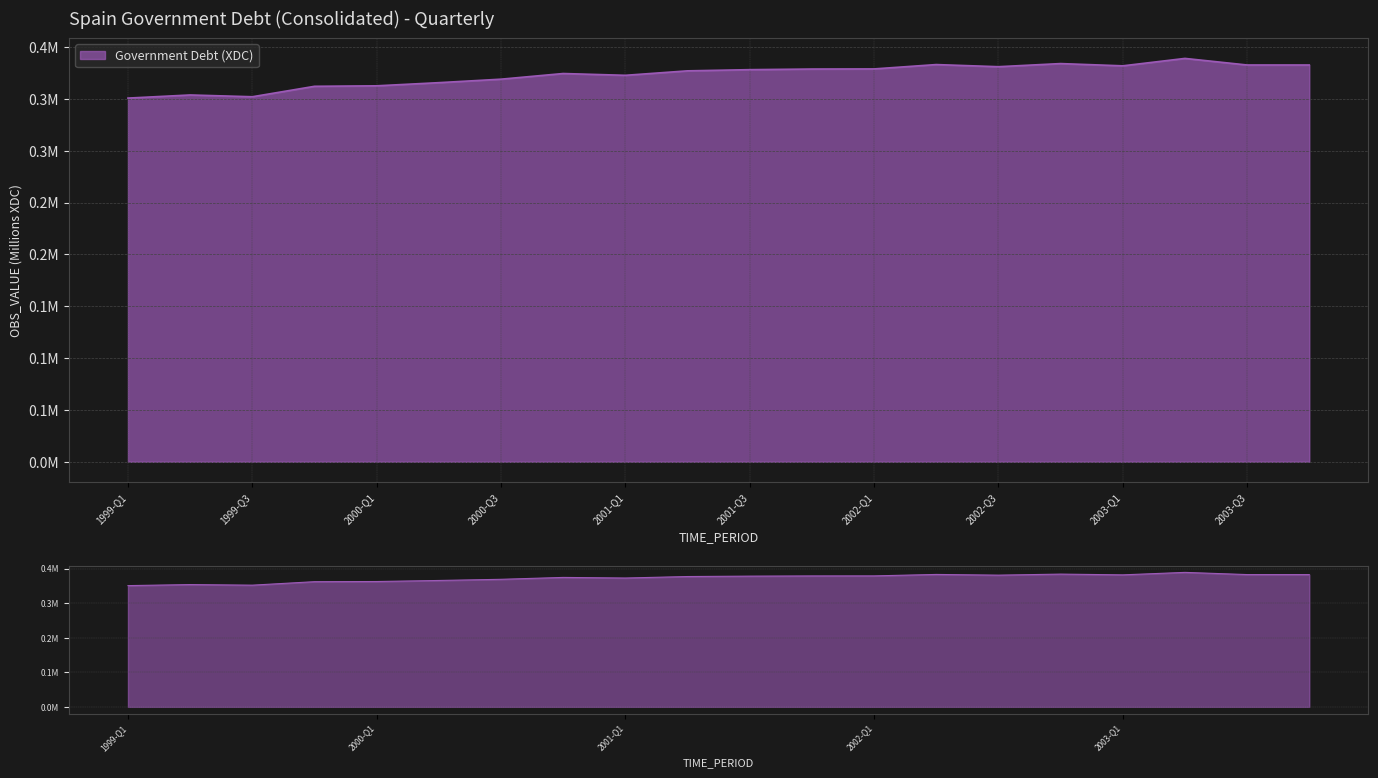

At which category does the data reach its first local valley?

1999-Q3